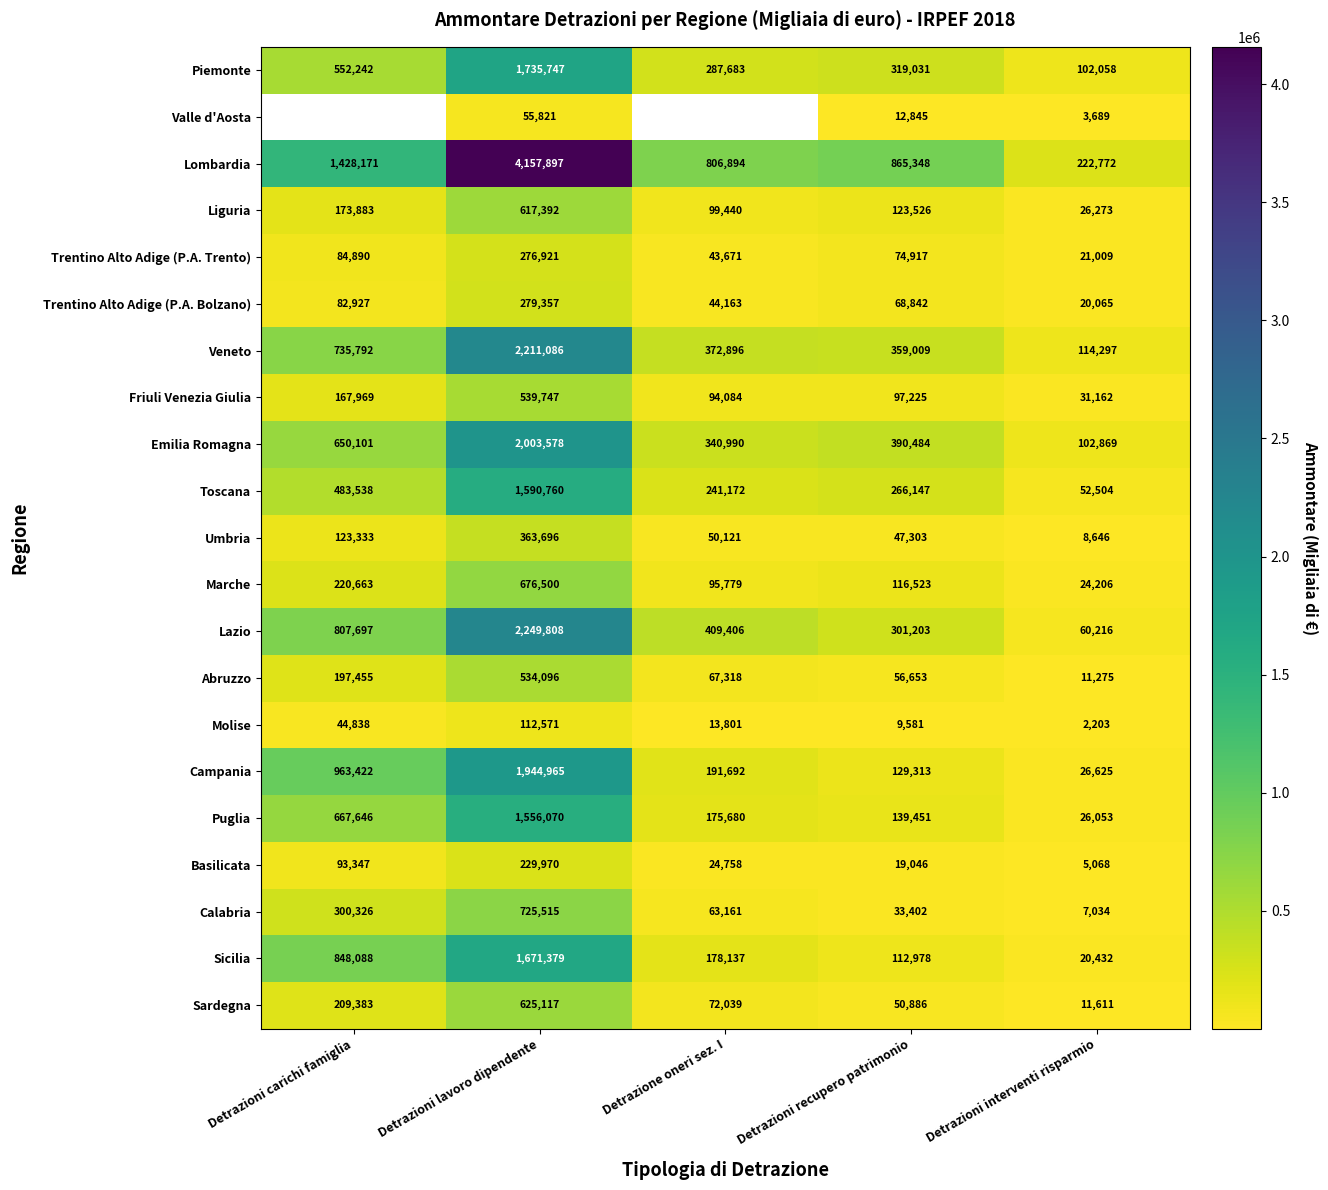

Which category has the lowest value across all series?

Detrazioni interventi risparmio